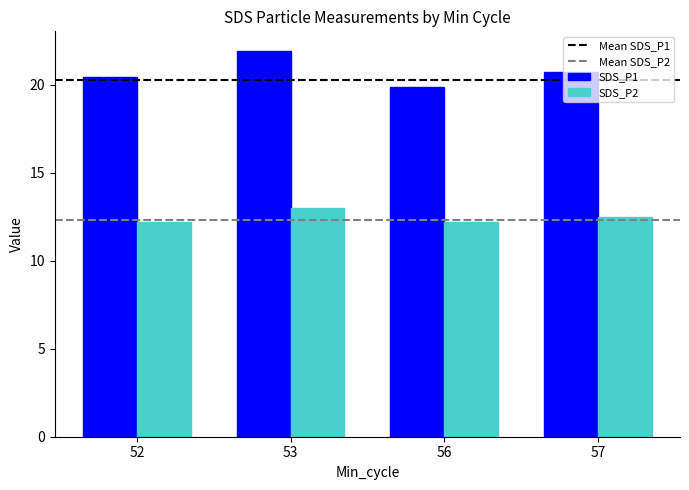

What is the difference between the second highest and minimum values in the SDS_P2 series?

0.3